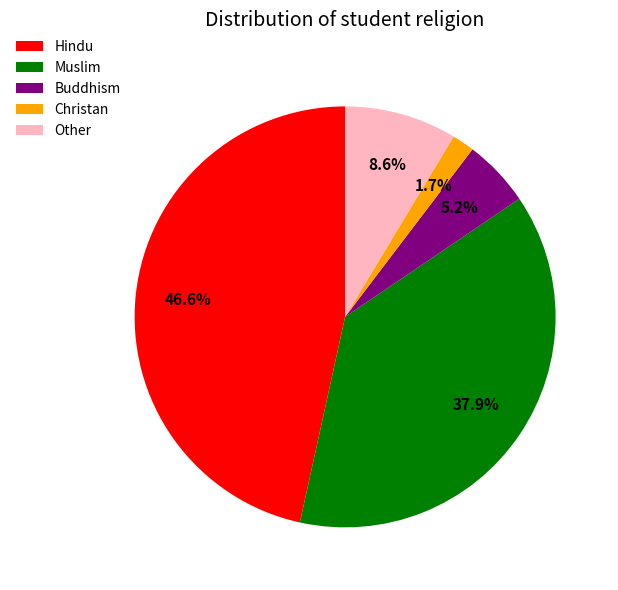

Rank the categories by value from highest to lowest.

Hindu, Muslim, Other, Buddhism, Christan